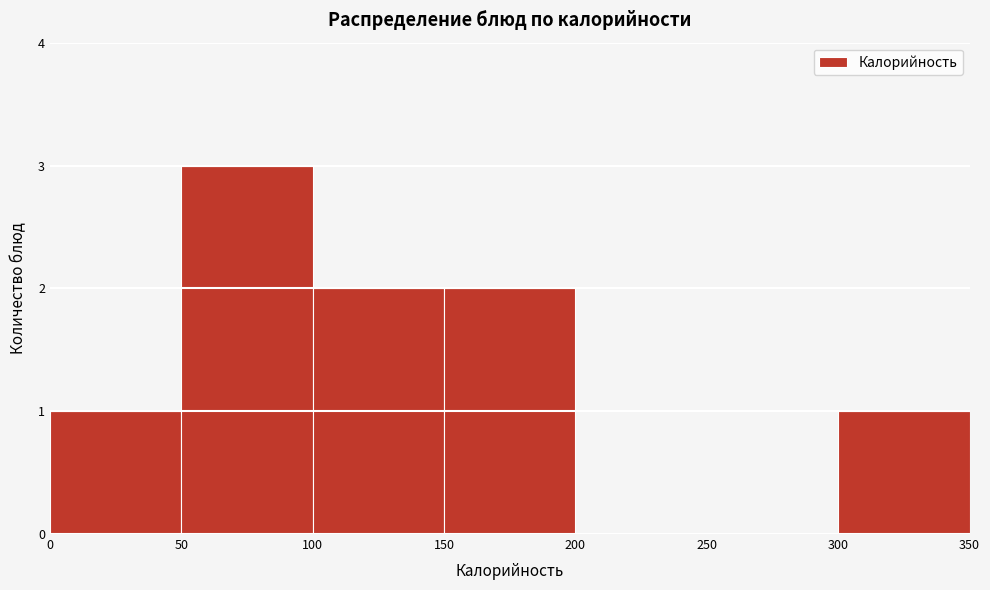

Reading left to right, transcribe this chart: for each bar, give the range it covers on the x-axis and its height. The values are not printed on the chart, so give them approximately, as read against the axis.

0 to 50: 1
50 to 100: 3
100 to 150: 2
150 to 200: 2
200 to 250: 0
250 to 300: 0
300 to 350: 1